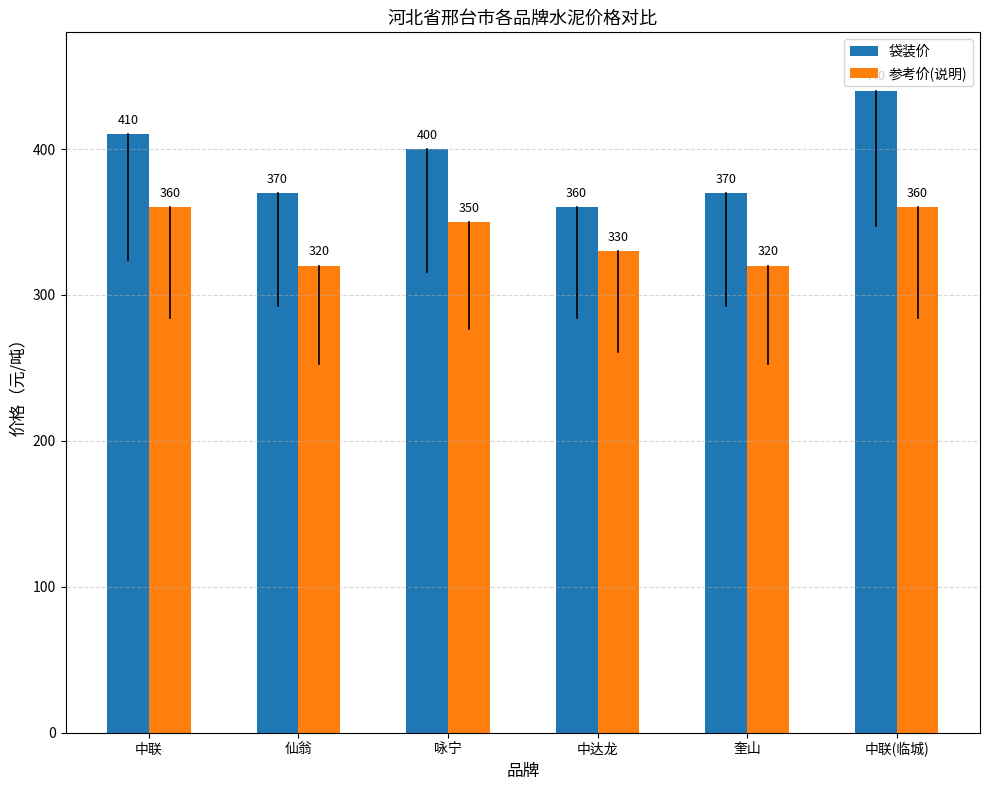

What is the maximum value shown in the chart?

440